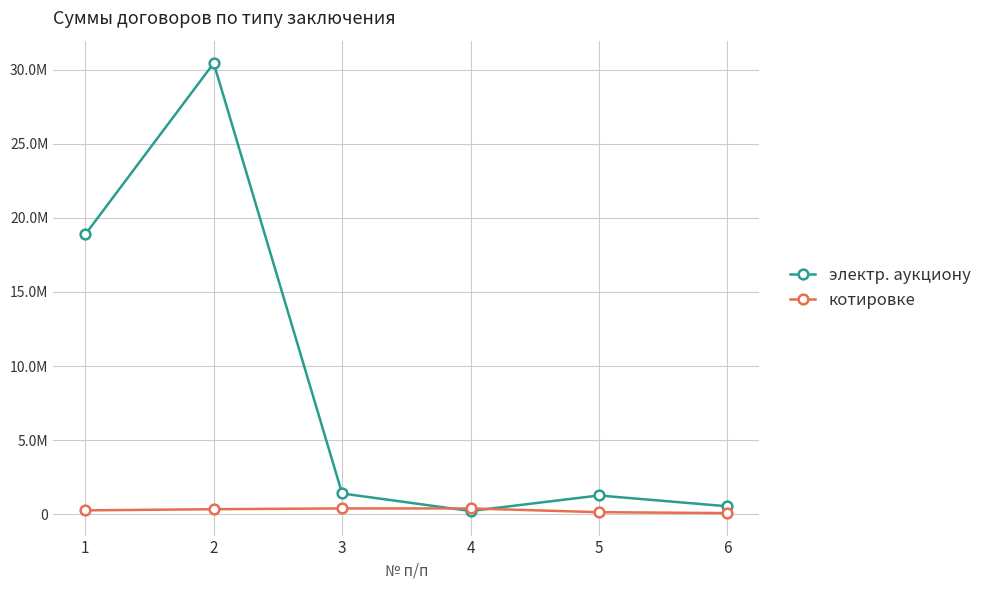

The value of котировке at 4 is 559794.8. True or false?

False